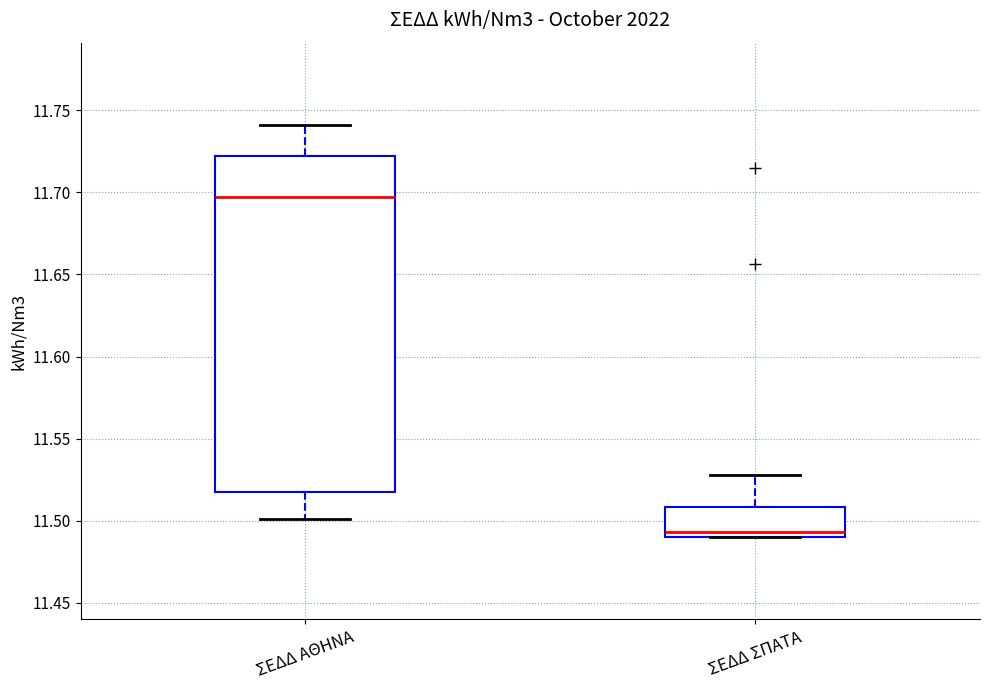

Which box is the tallest, from its lower edge to its upper edge?

ΣΕΔΔ ΑΘΗΝΑ